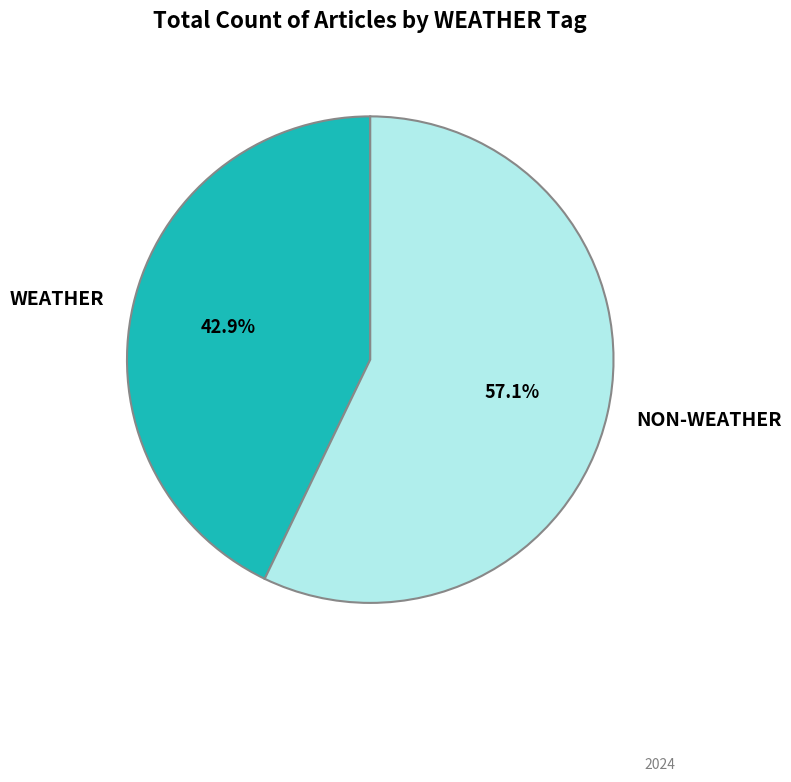

Does any single category account for the majority?

Yes